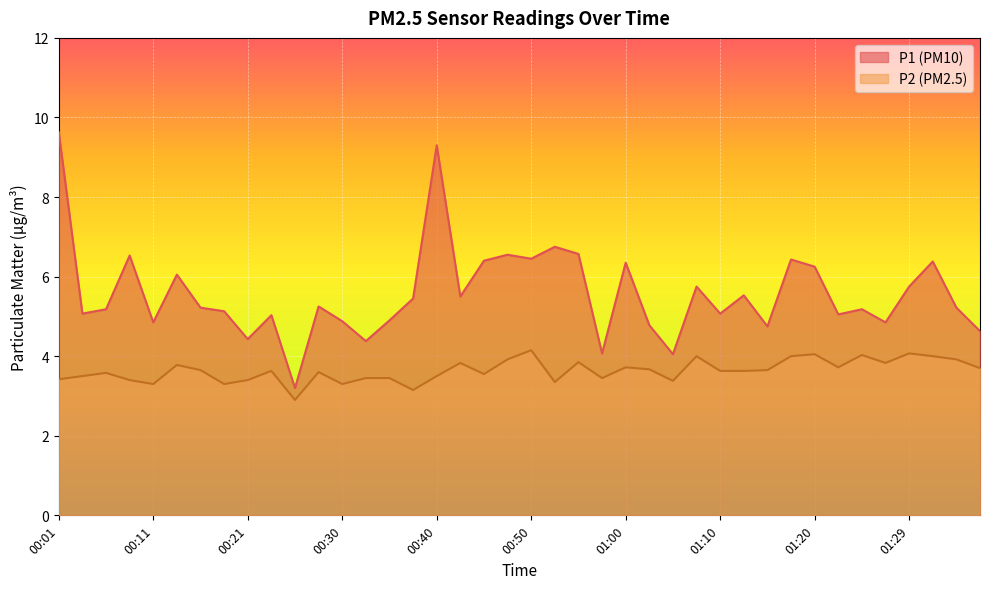

Where is the first local maximum for P1?

00:09